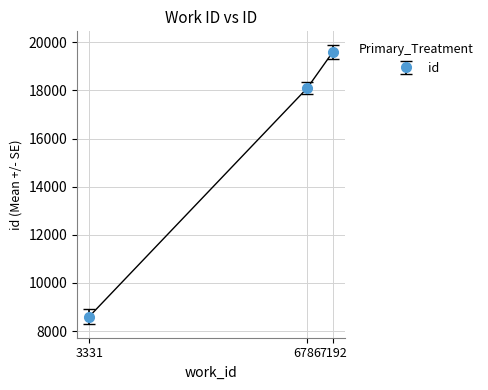

What is the value of the 2nd point from the left?

18095